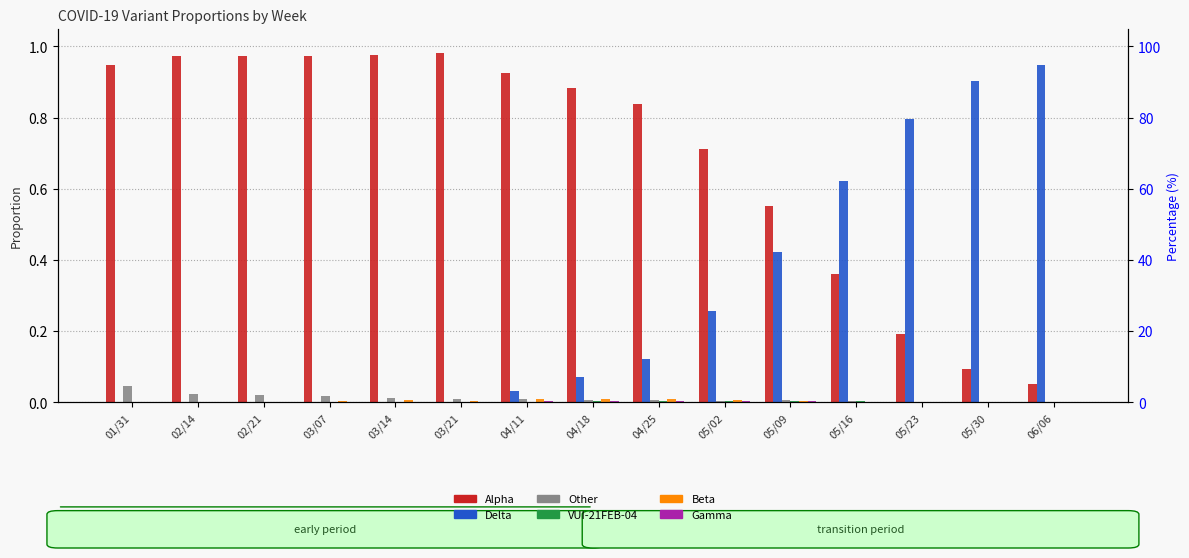

Which series has the largest total across all categories?

Alpha